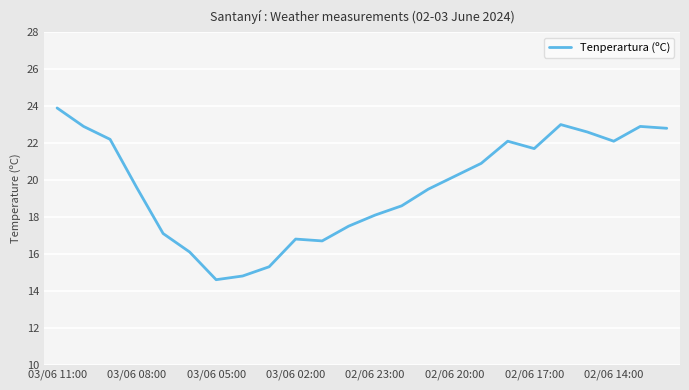

What is the sum of all values?

472.0